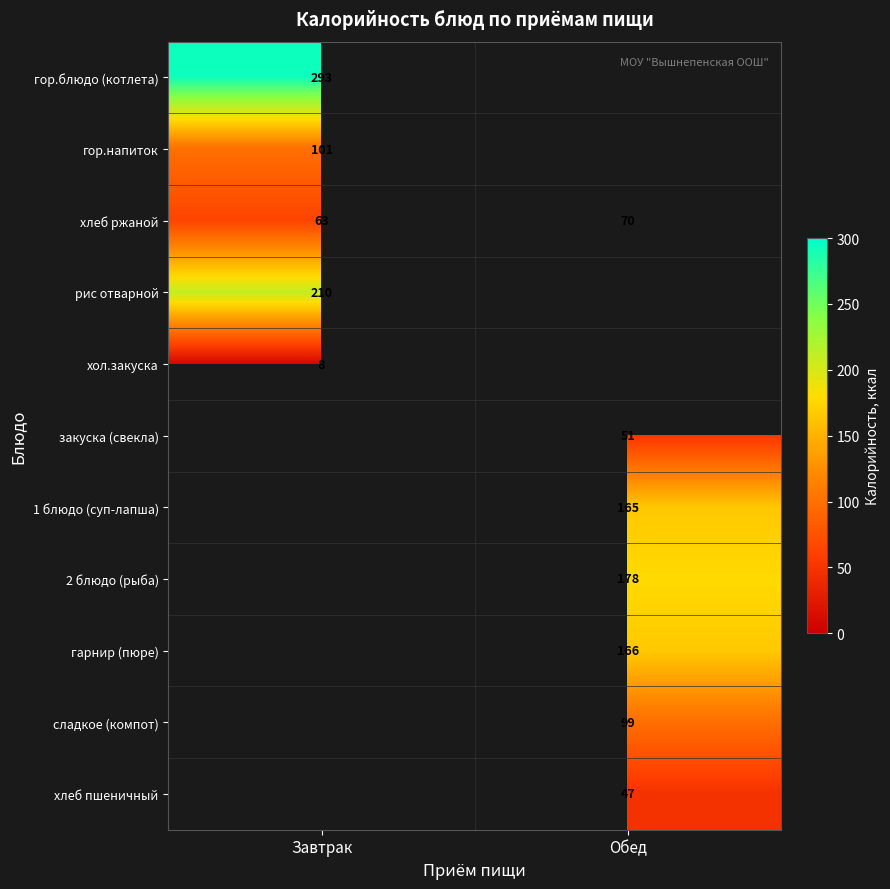

At how many categories does at least one series exceed 107?

2